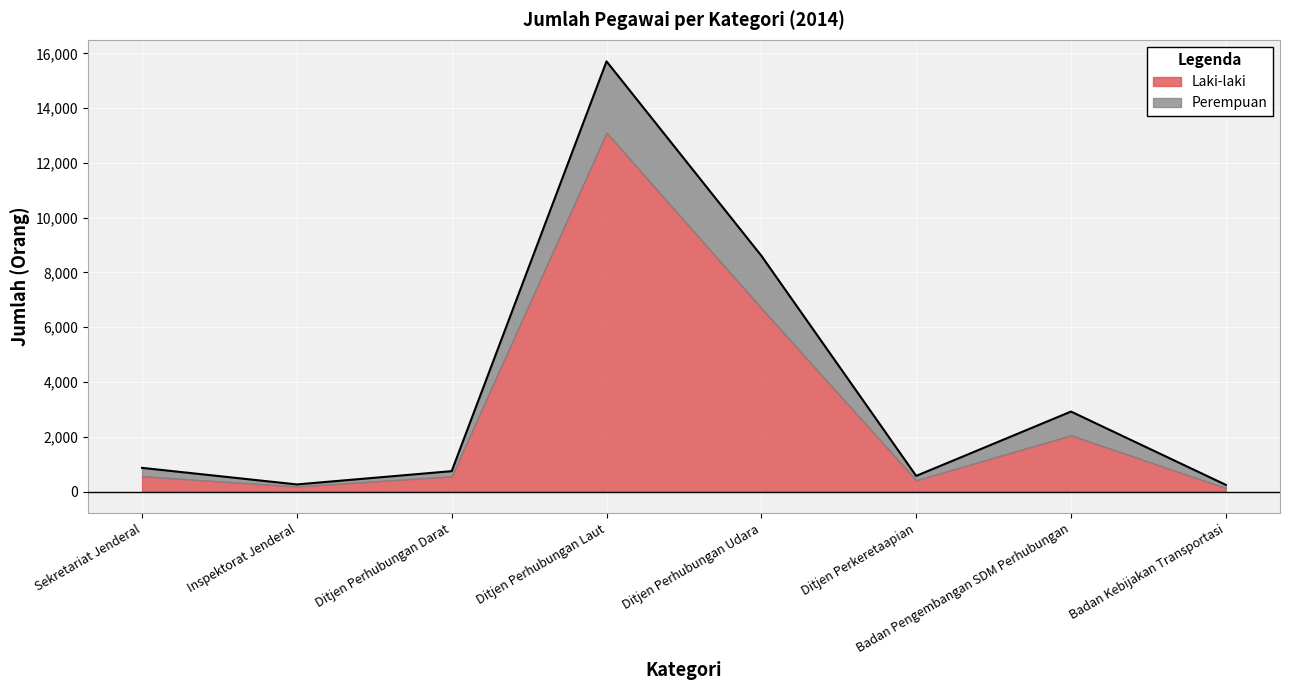

Rank the categories by value from lowest to highest.

Badan Kebijakan Transportasi, Inspektorat Jenderal, Ditjen Perkeretaapian, Ditjen Perhubungan Darat, Sekretariat Jenderal, Badan Pengembangan SDM Perhubungan, Ditjen Perhubungan Udara, Ditjen Perhubungan Laut